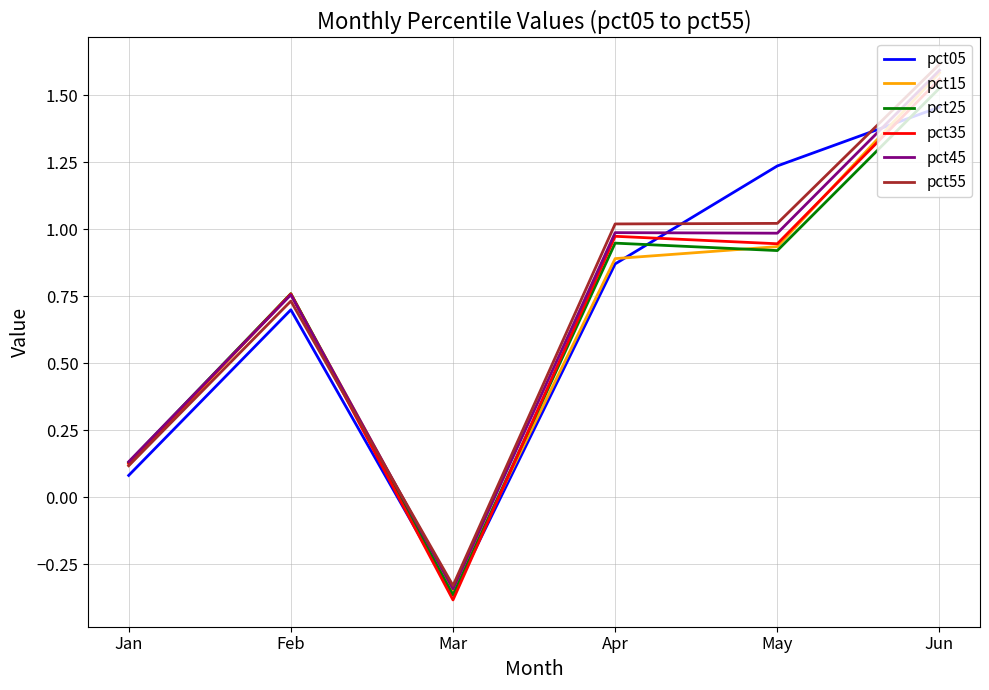

At which category is the sum across all series the highest?

Jun